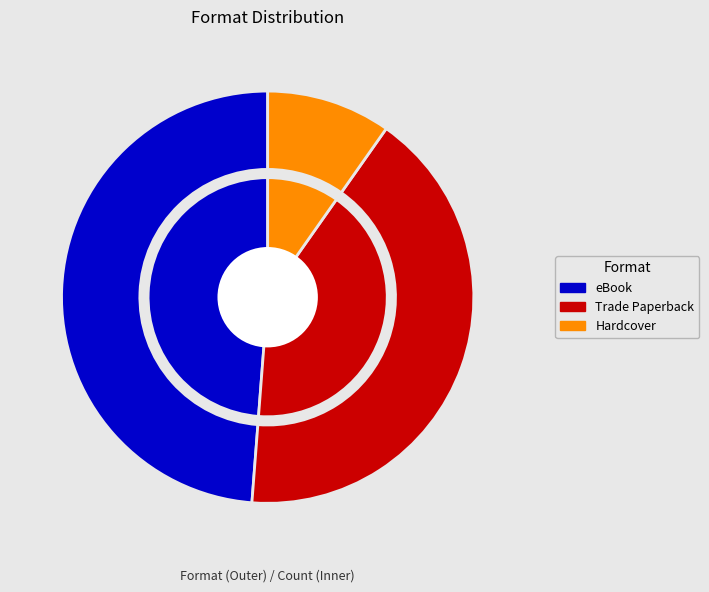

Rank the categories by value from lowest to highest.

Hardcover, Trade Paperback, eBook